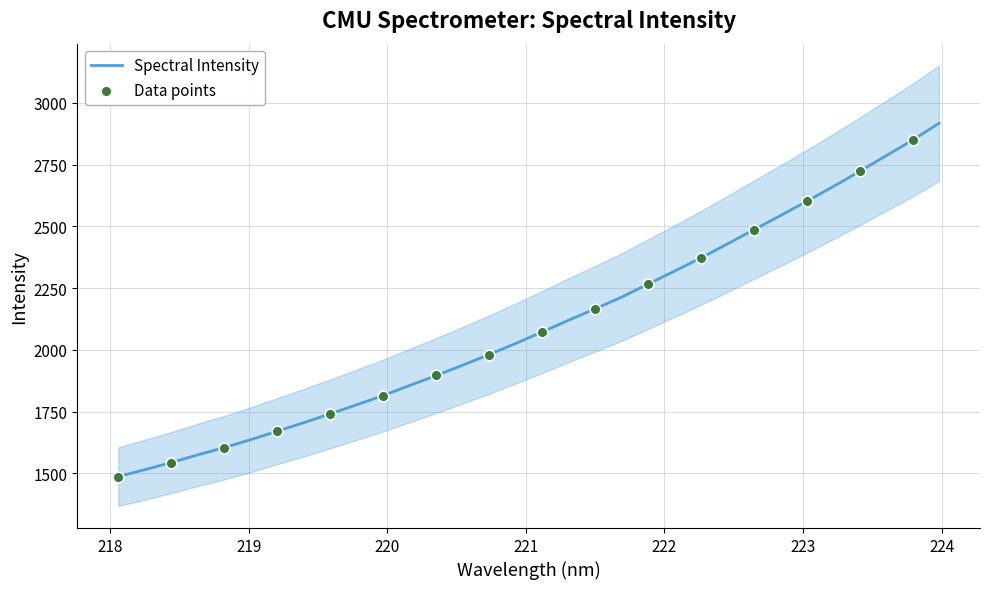

Approximately how many times larger is the value at 223.5987 compared to 222.6447?

1.1